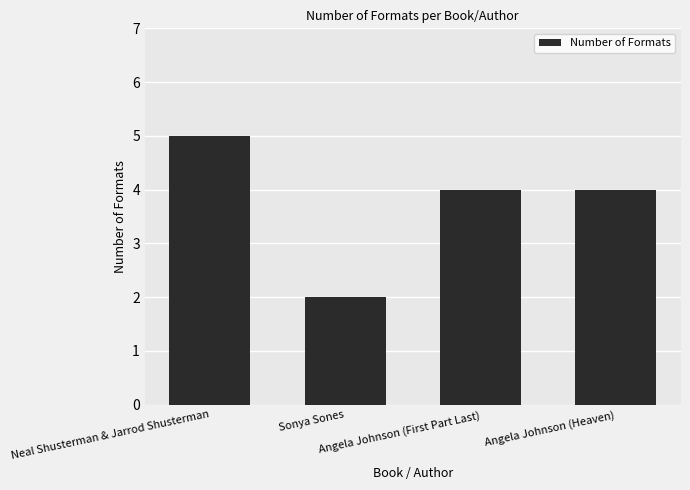

What is the label of the 3rd bar from the left?

Angela Johnson (First Part Last)